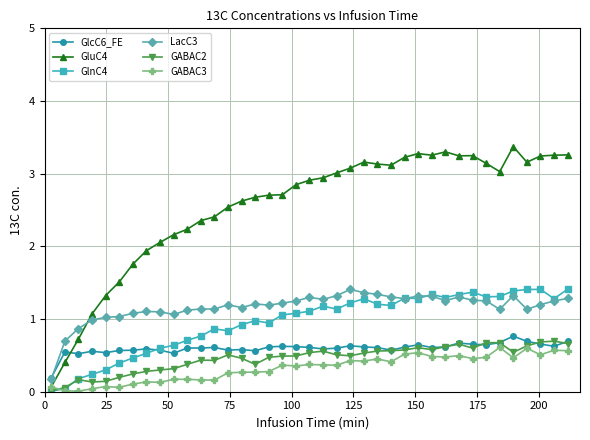

What is the value of the GABAC3 point at the 33rd from the left?

0.5